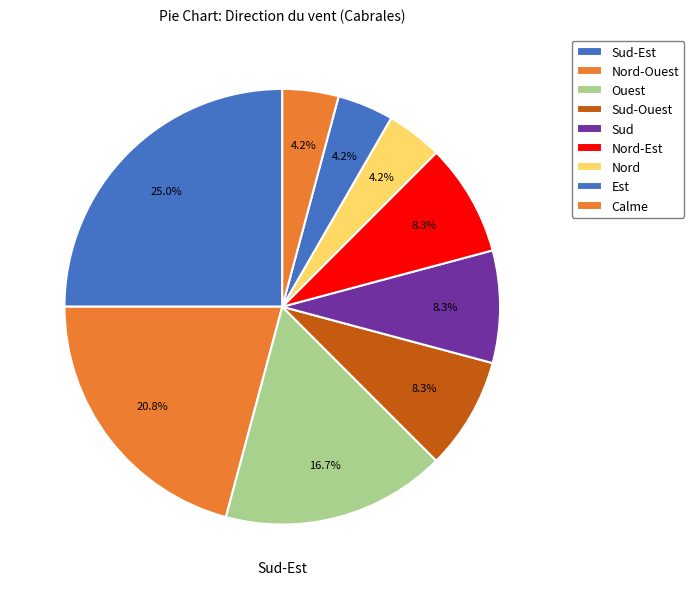

The Sud-Est slice represents 28% of the pie. True or false?

False